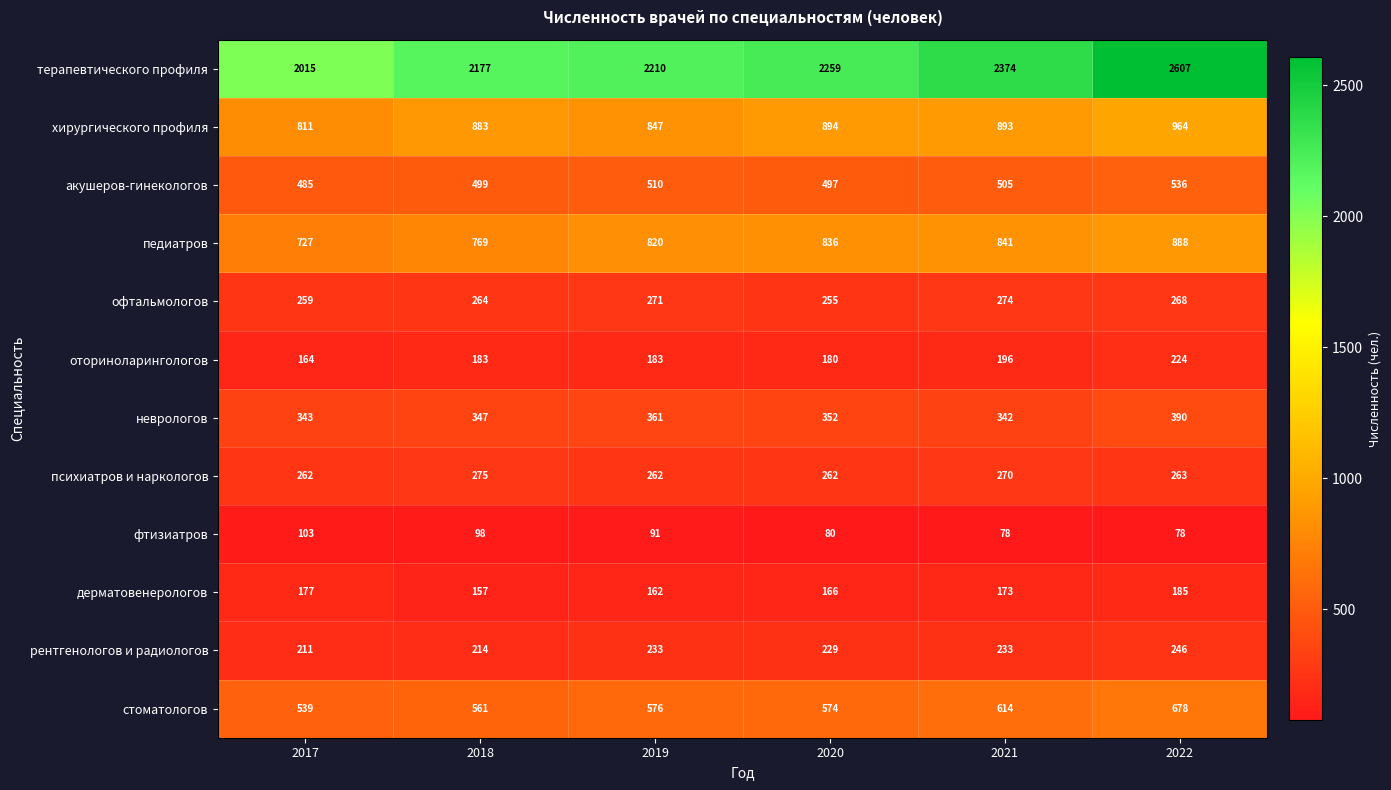

Which label corresponds to the largest value in the chart?

2022